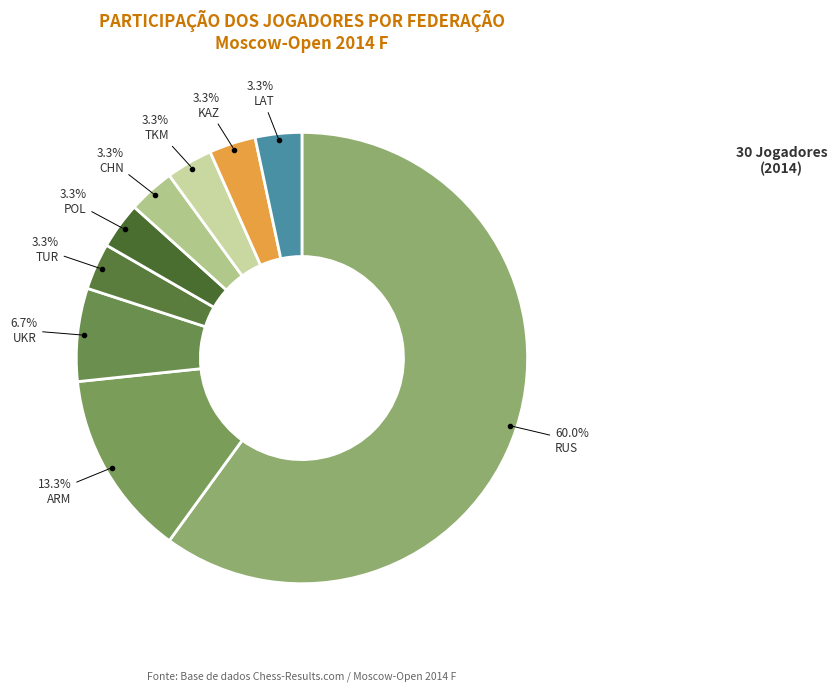

To the nearest percent, what percentage of the pie is UKR?

7%